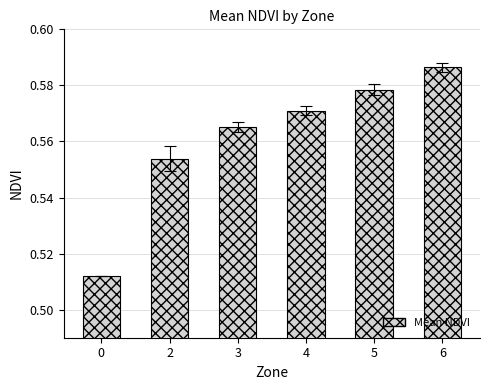

How many values are between 0 and 1?

6